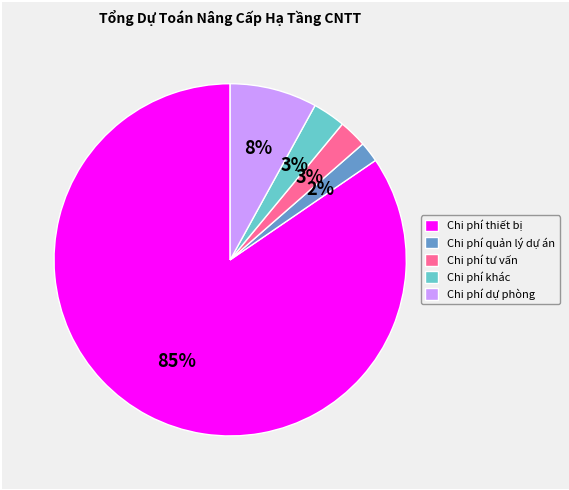

Does Chi phí thiết bị represent more than half of the total?

Yes